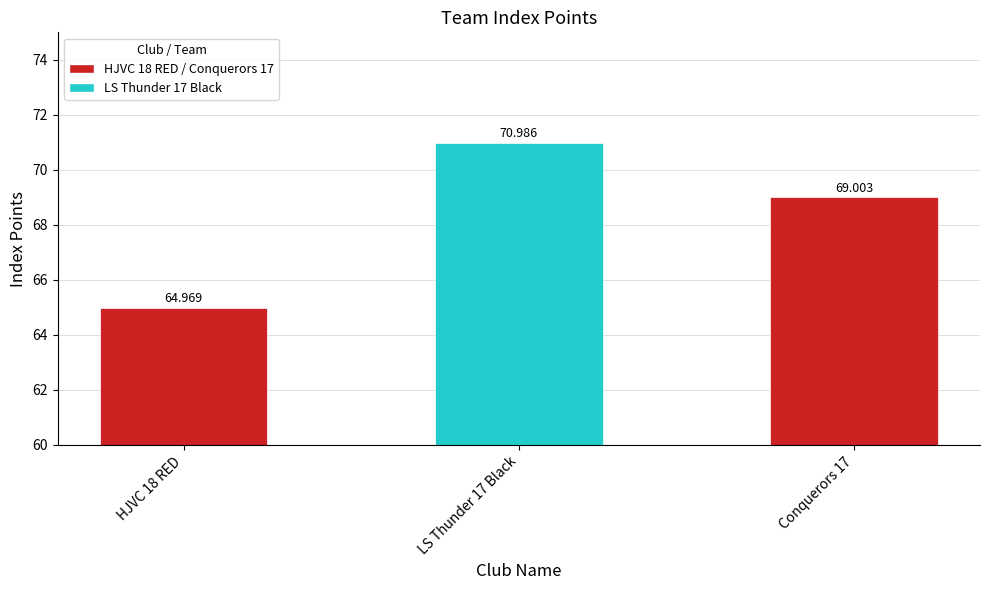

What position from the left is Conquerors 17?

3